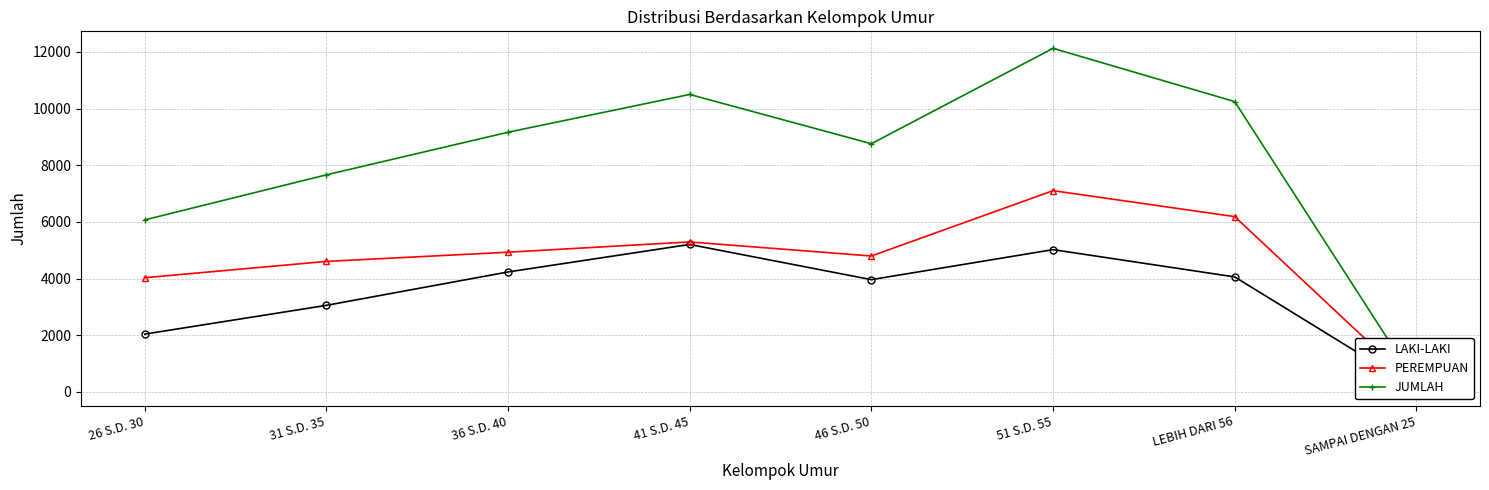

The value of LAKI-LAKI at SAMPAI DENGAN 25 is 116. True or false?

True